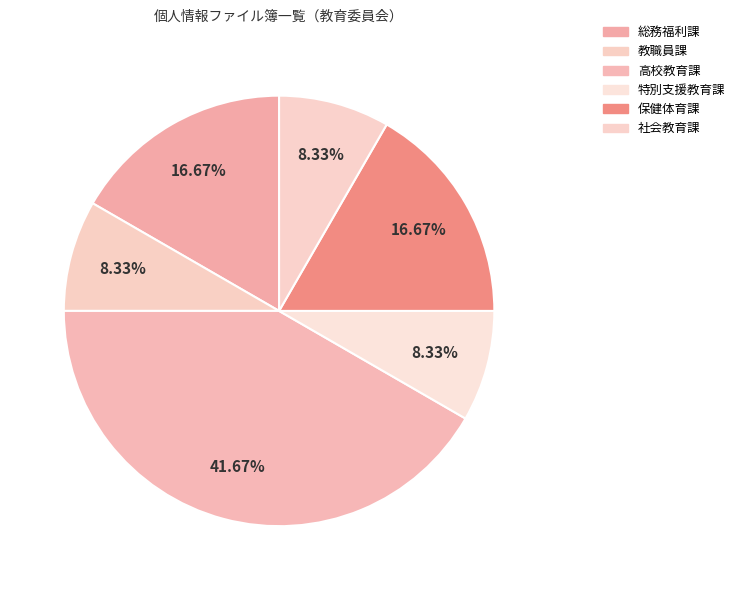

What is the change in value from 総務福利課 to 教職員課?

-1